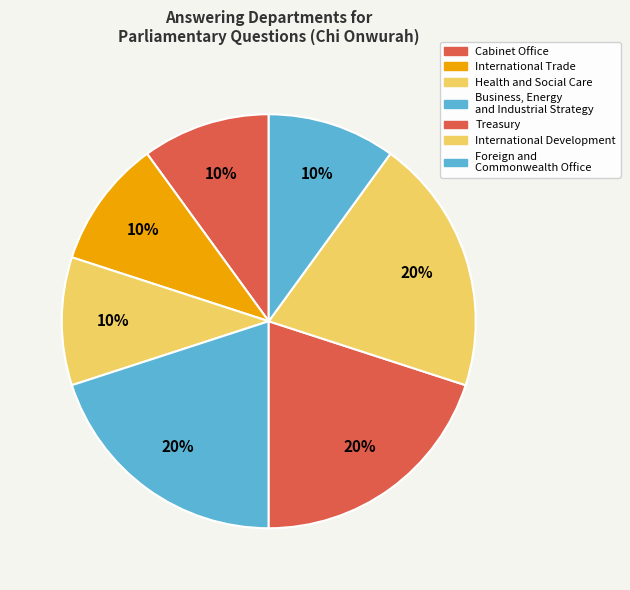

Count the number of slices in the pie.

7